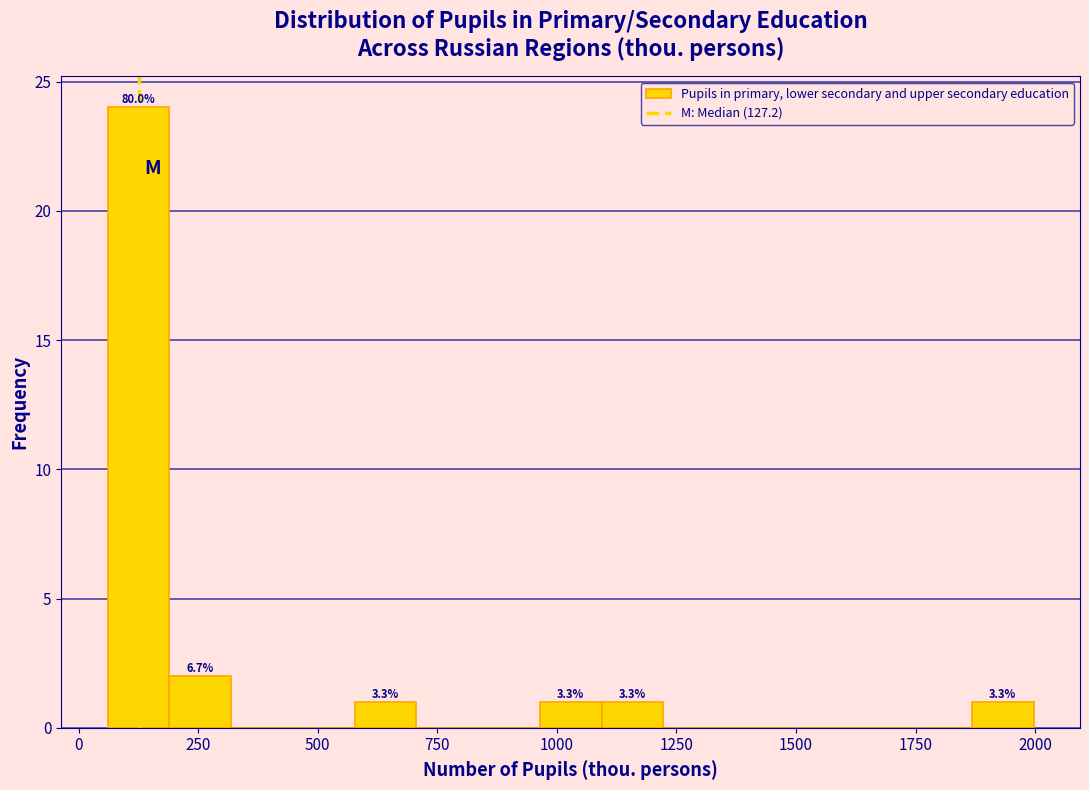

Read against the x-axis, roughly where is the centre of the tallest bar?

150